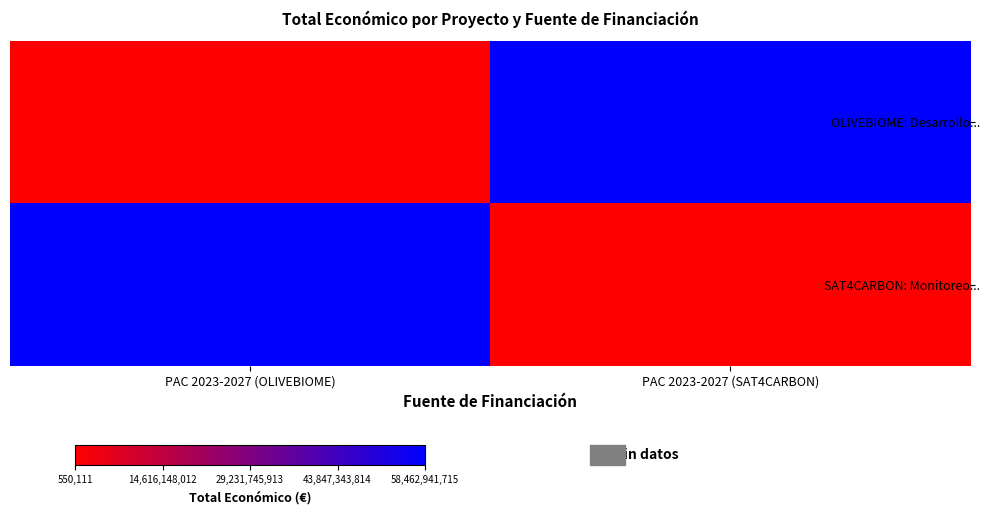

What is the spread (max minus min) of values at PAC 2023-2027 (OLIVEBIOME)?

58462391604